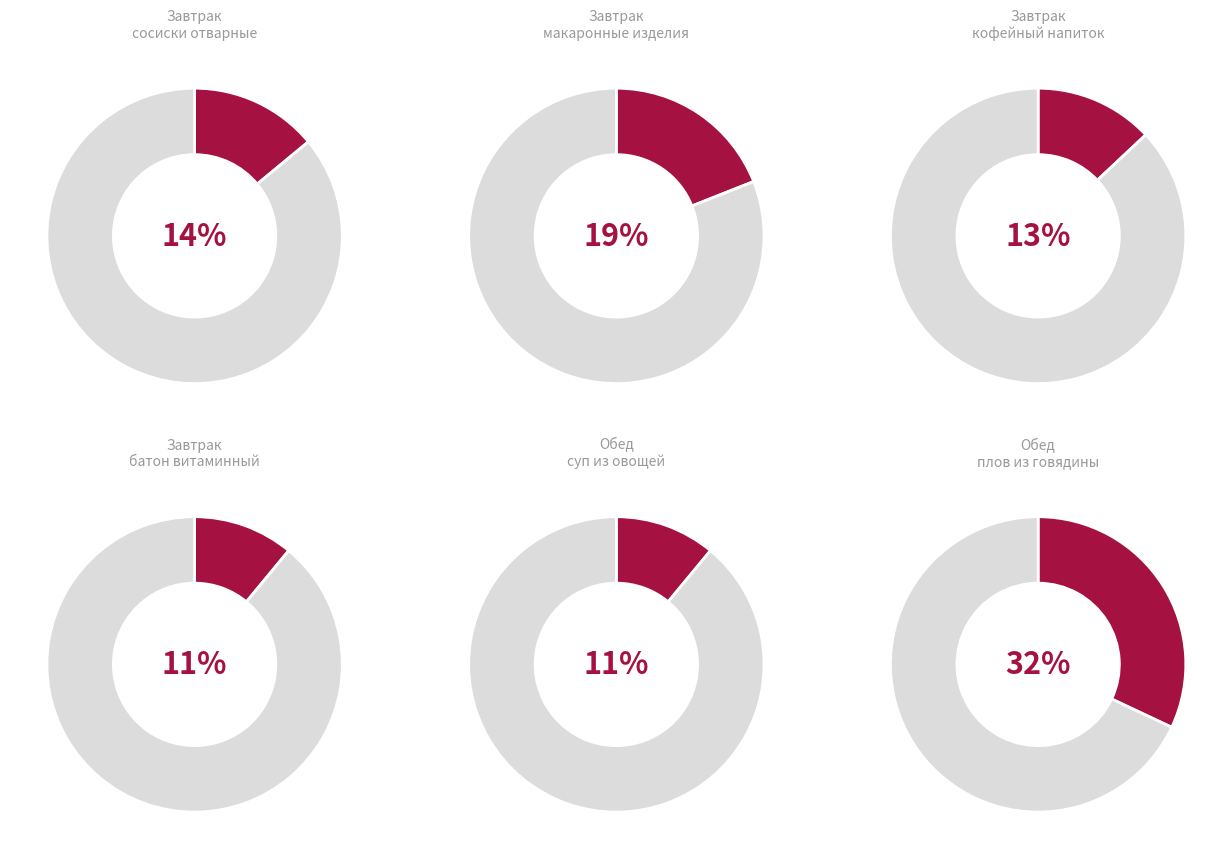

Which category has the smallest portion of the pie?

Завтрак - батон витаминный